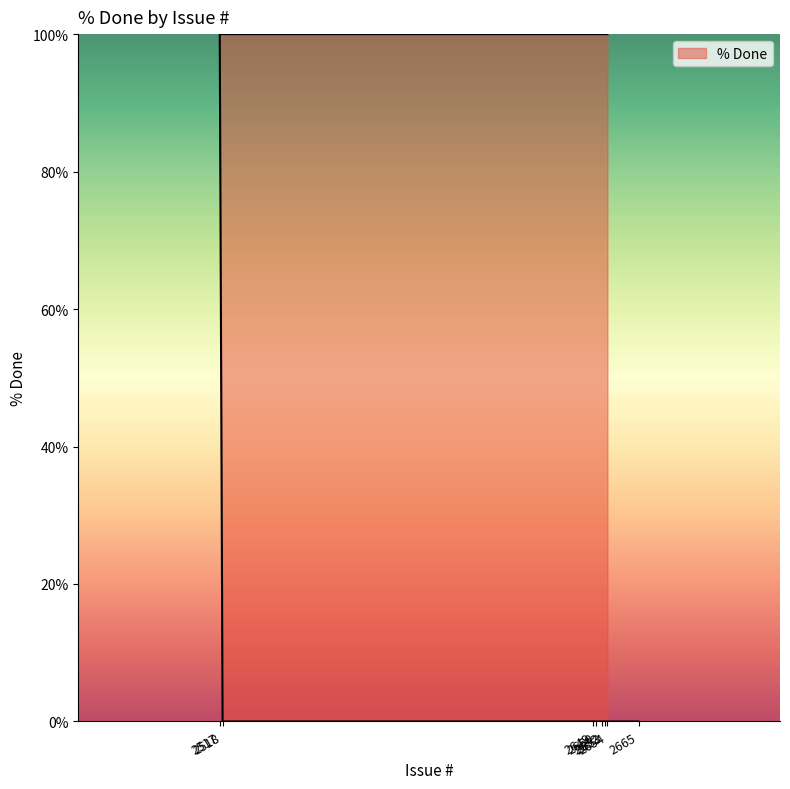

What is the approximate value at 2652?

100